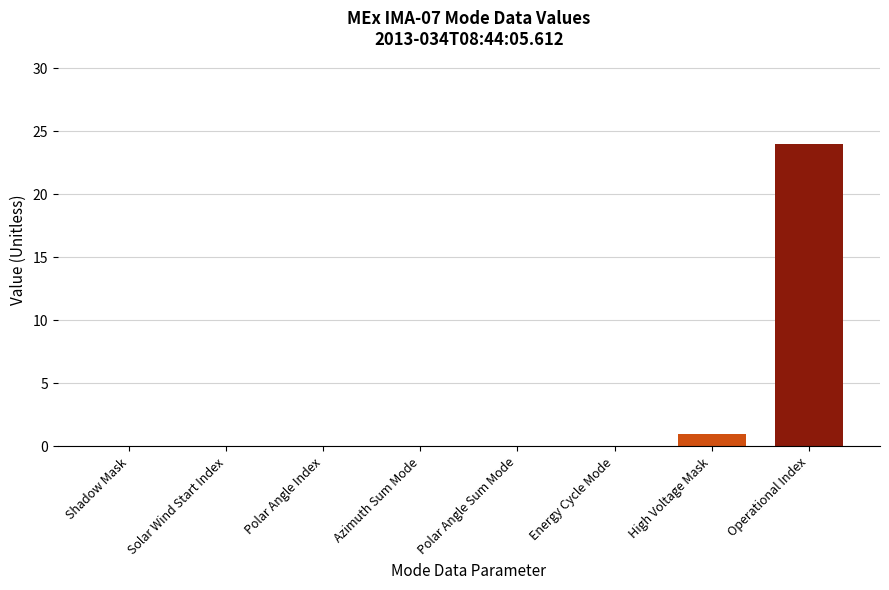

The value at Operational Index is 39. True or false?

False